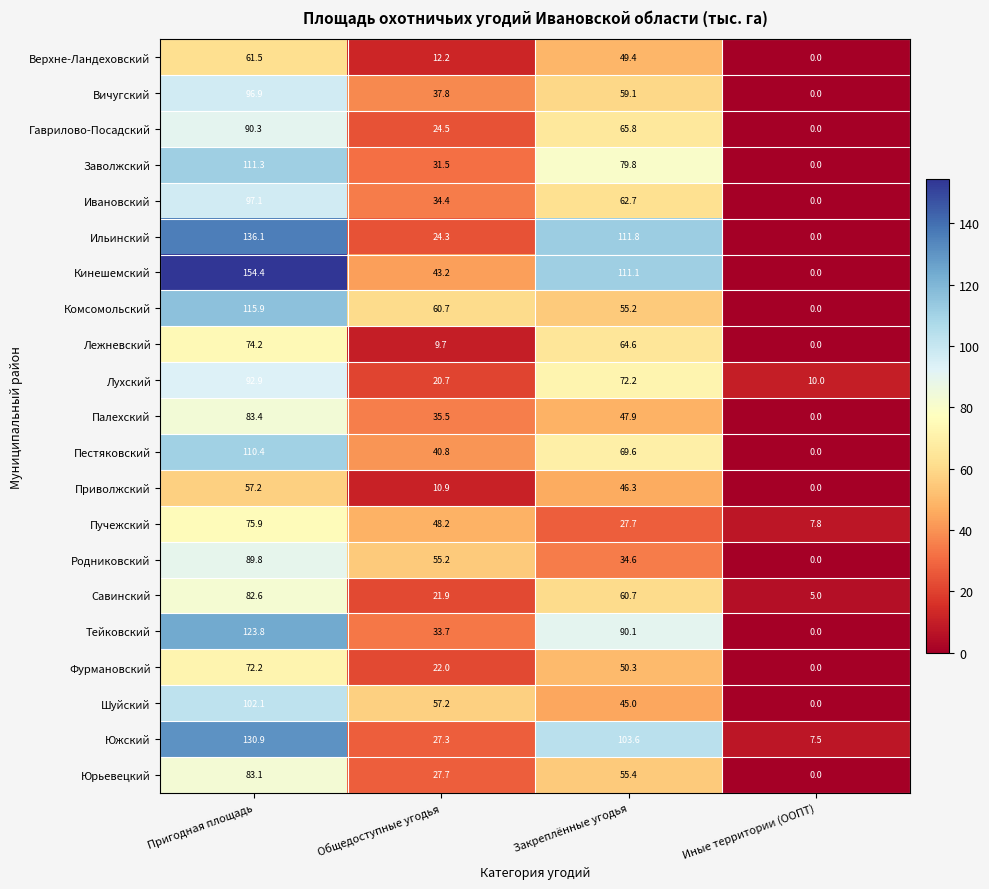

What is the total value across all series at Общедоступные угодья?

679.4